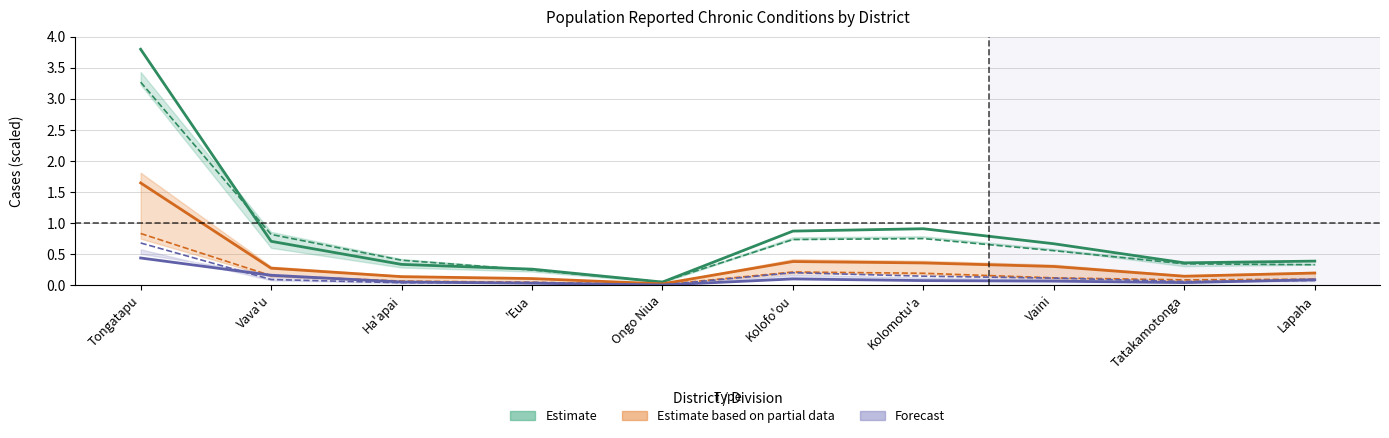

Which category has the highest value across all series?

Tongatapu